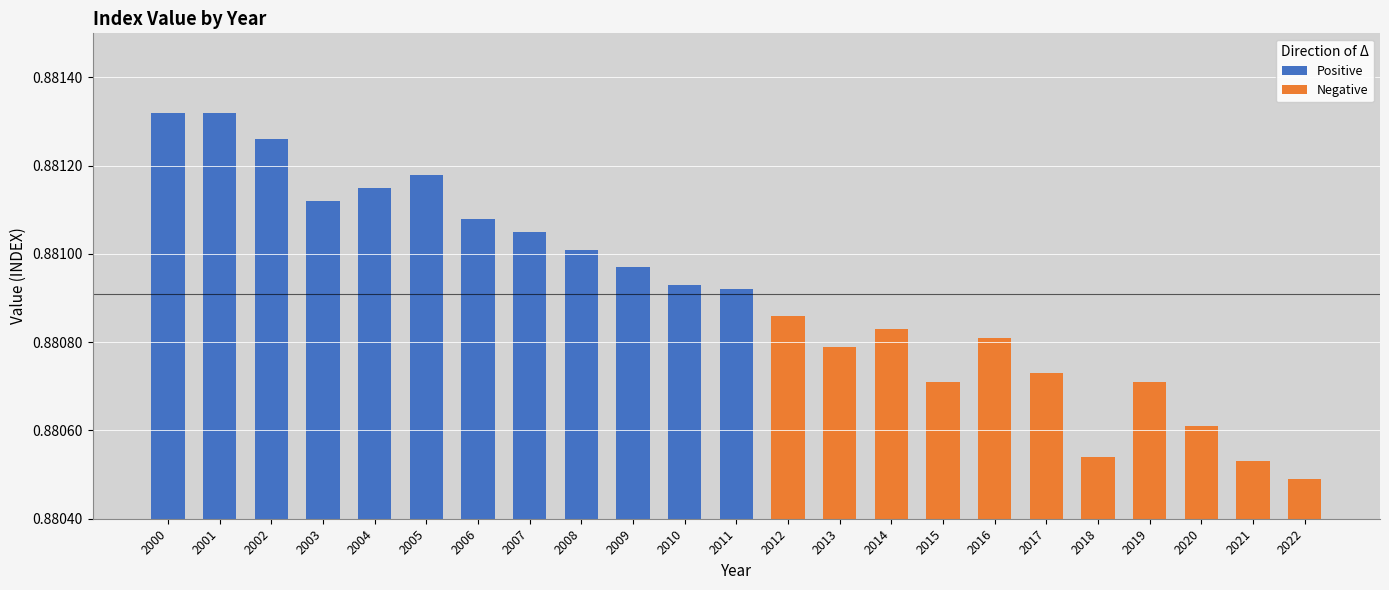

How many distinct data groups are displayed?

2